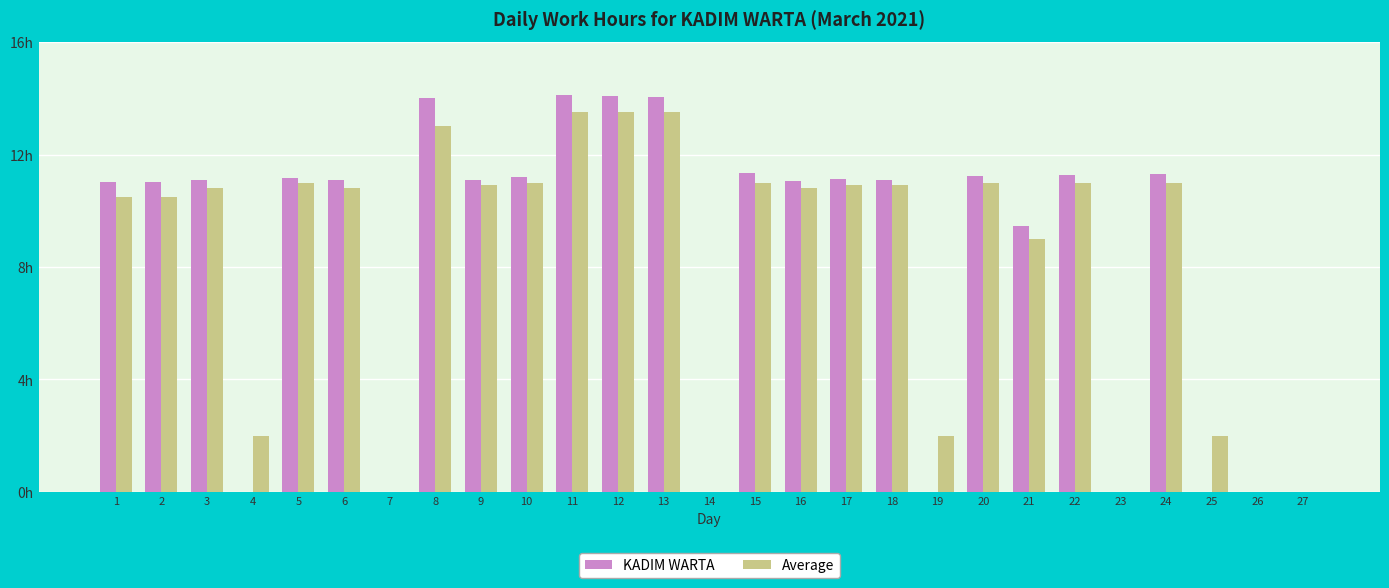

Which series changed the most between 10 and 16?

Average